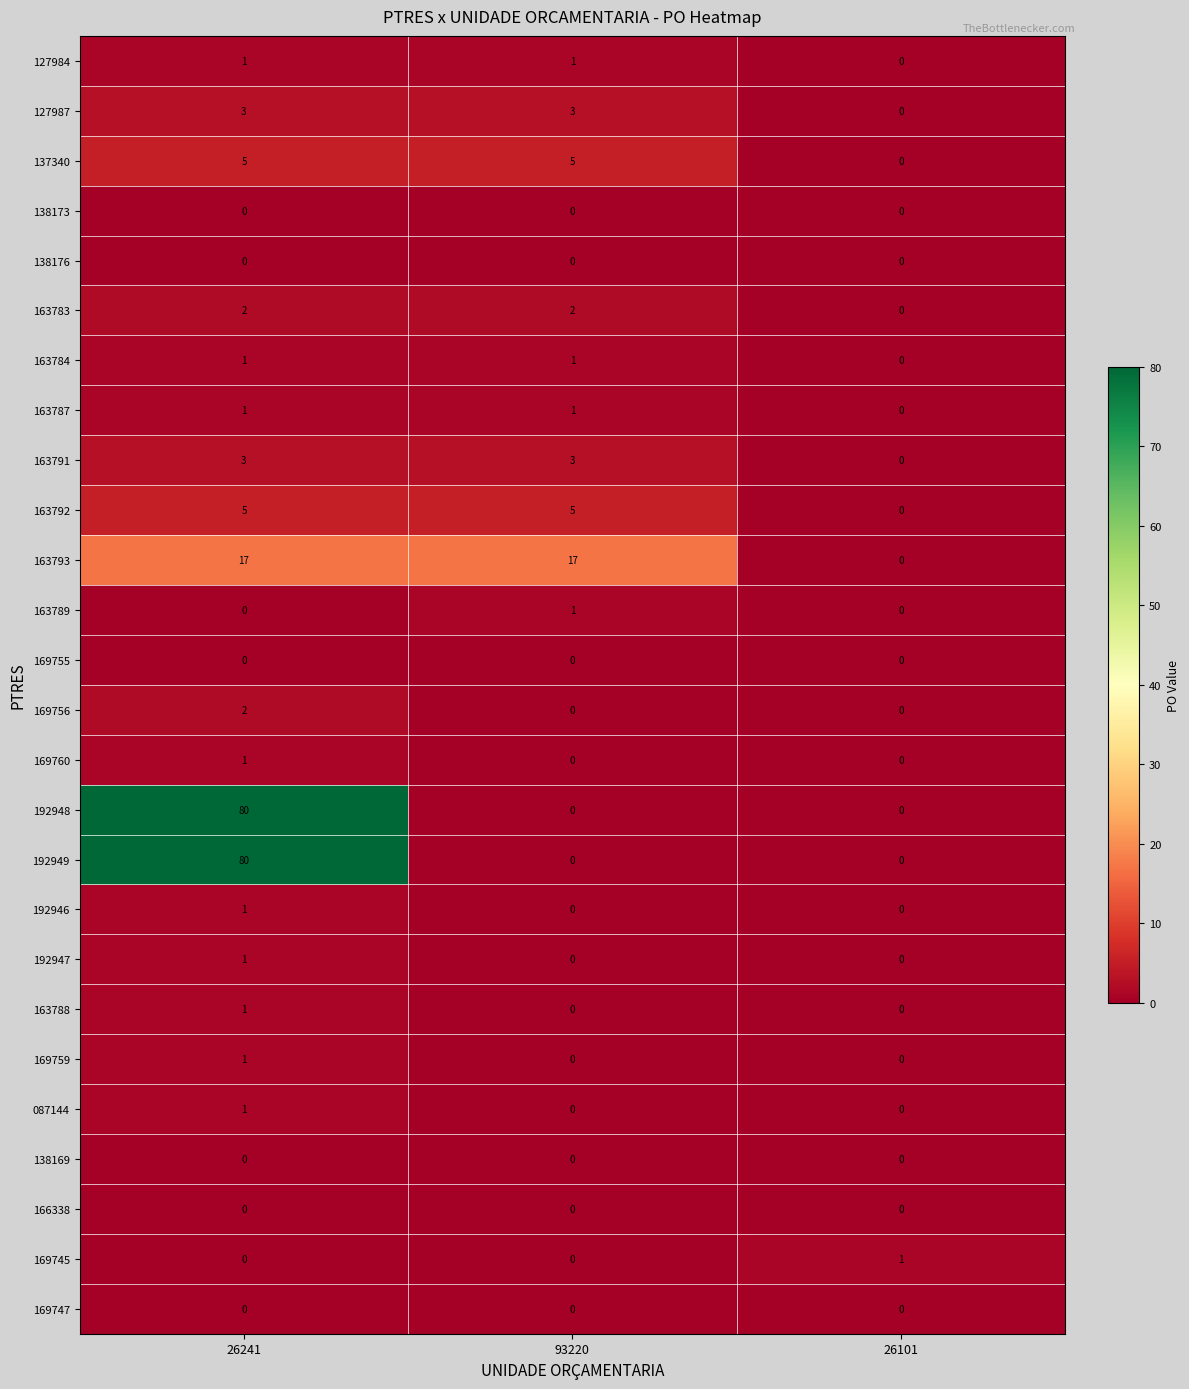

Count the 127987 values in the range 0 to 3.

3